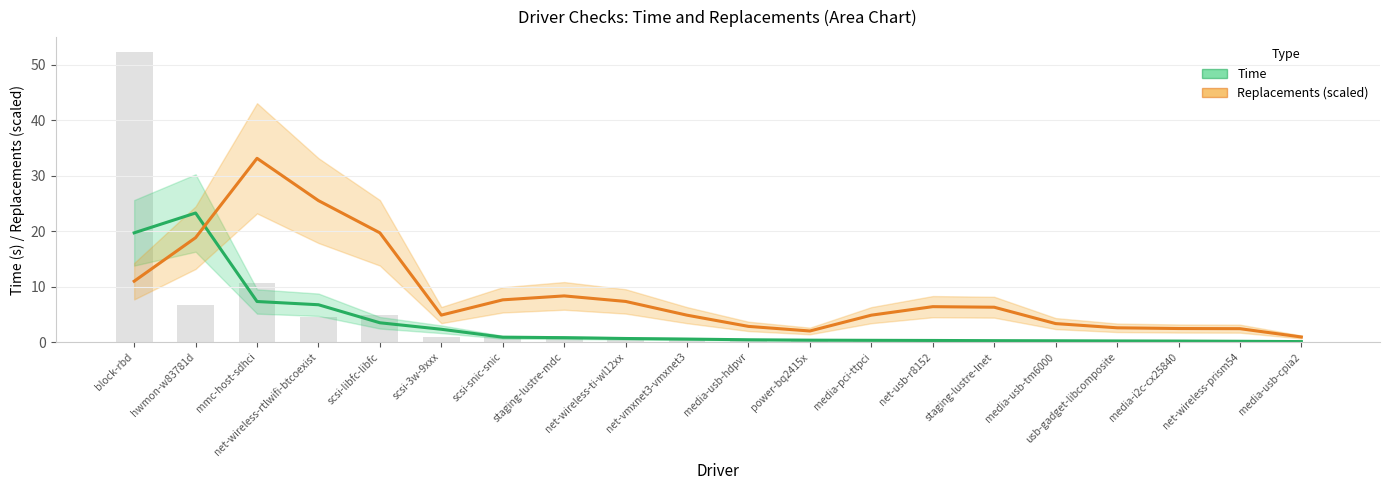

Which category has the lowest value across all series?

media-usb-cpia2